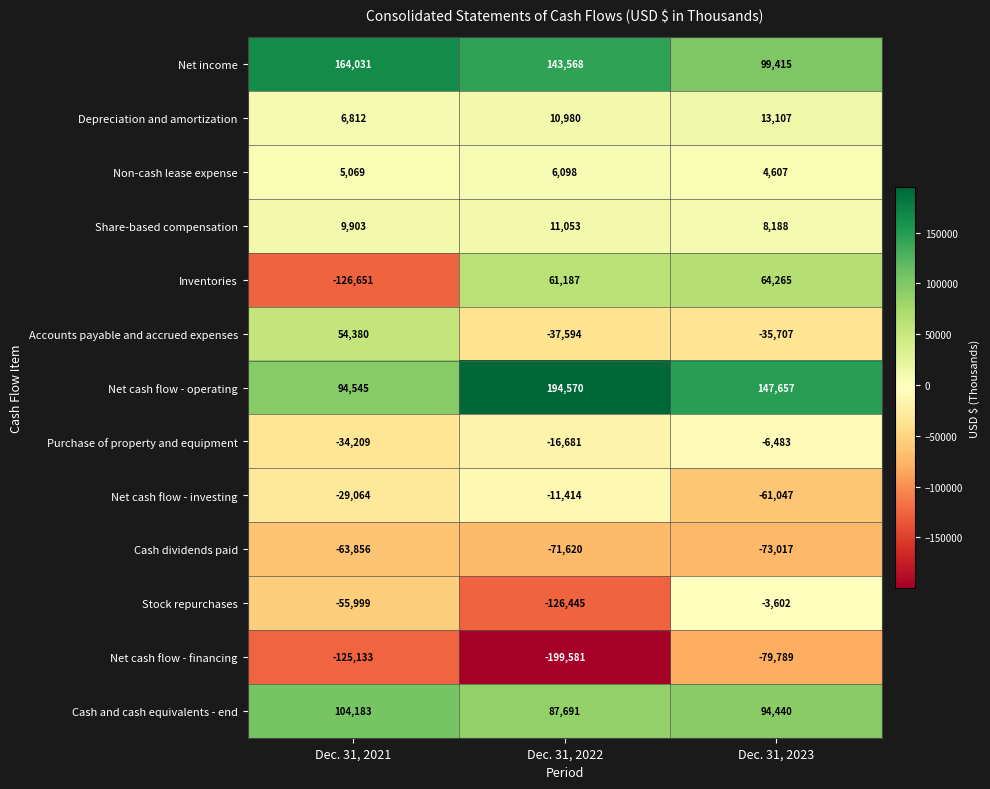

What is the difference between the maximum and second lowest values in the Purchase of property and equipment series?

10198